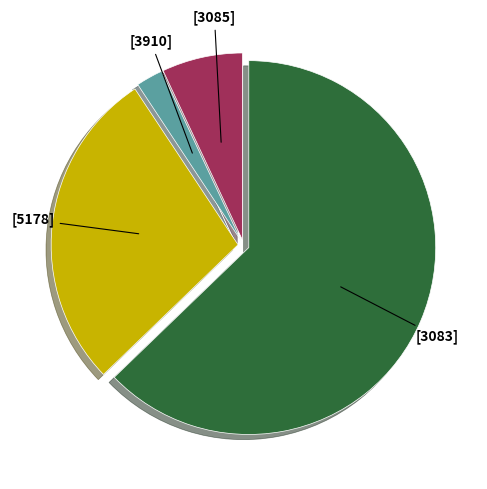

Is it true that [3083] is 63% of the pie?

True